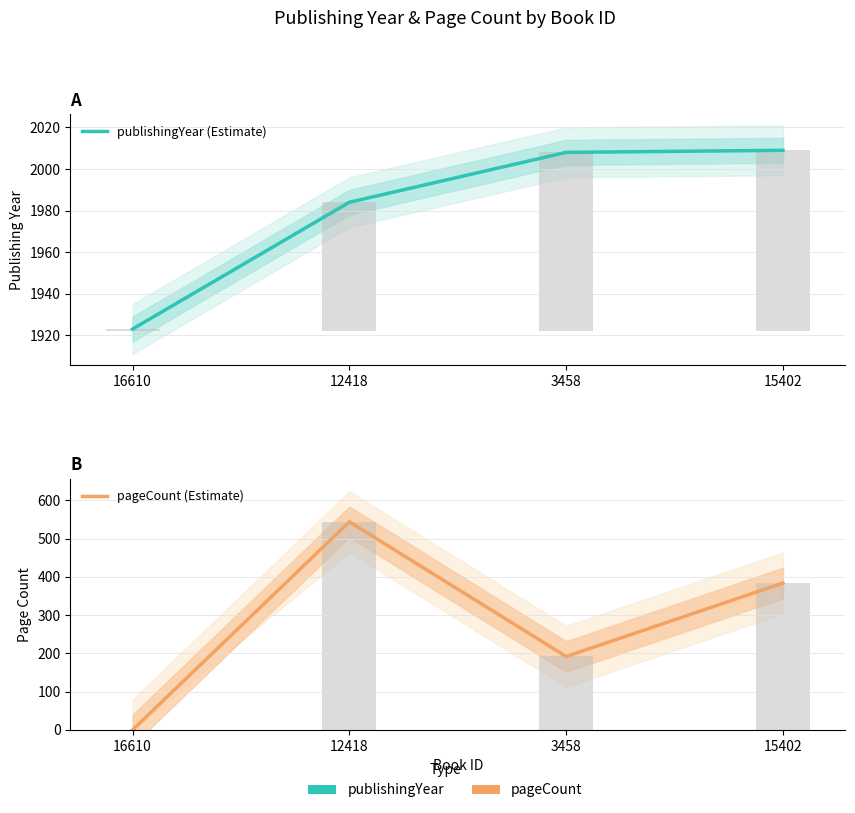

The publishingYear (Estimate) series shows 2009 at 15402. True or false?

True